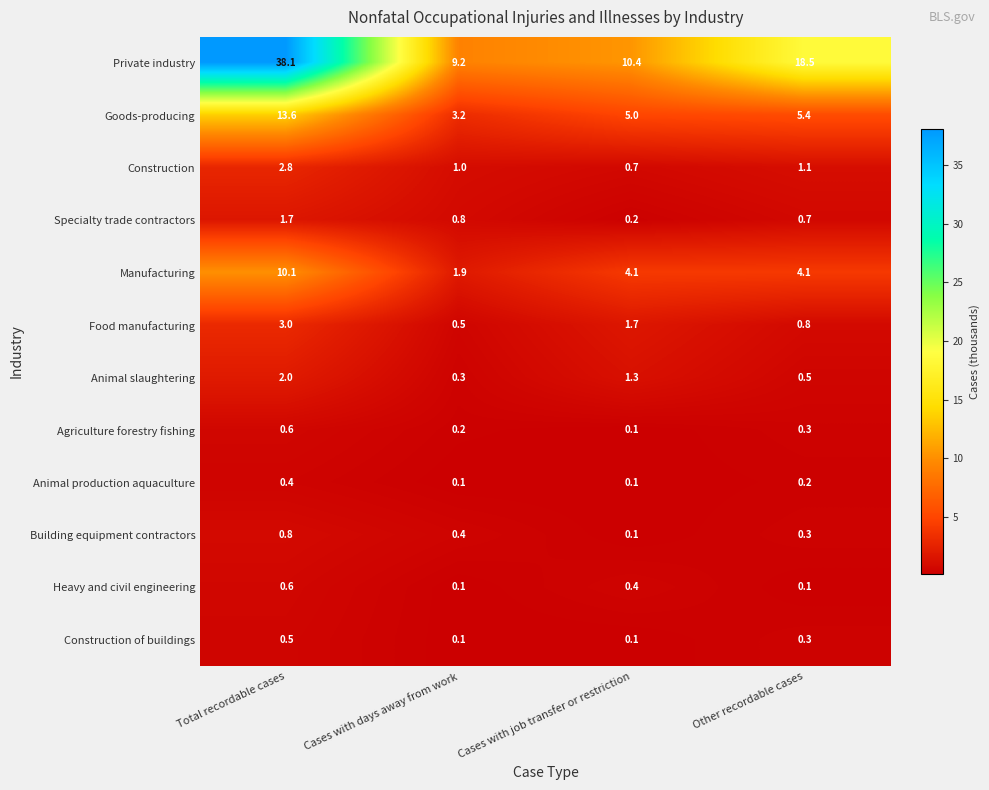

What is the sum of the Agriculture forestry fishing values at Cases with job transfer or restriction and Other recordable cases?

0.4